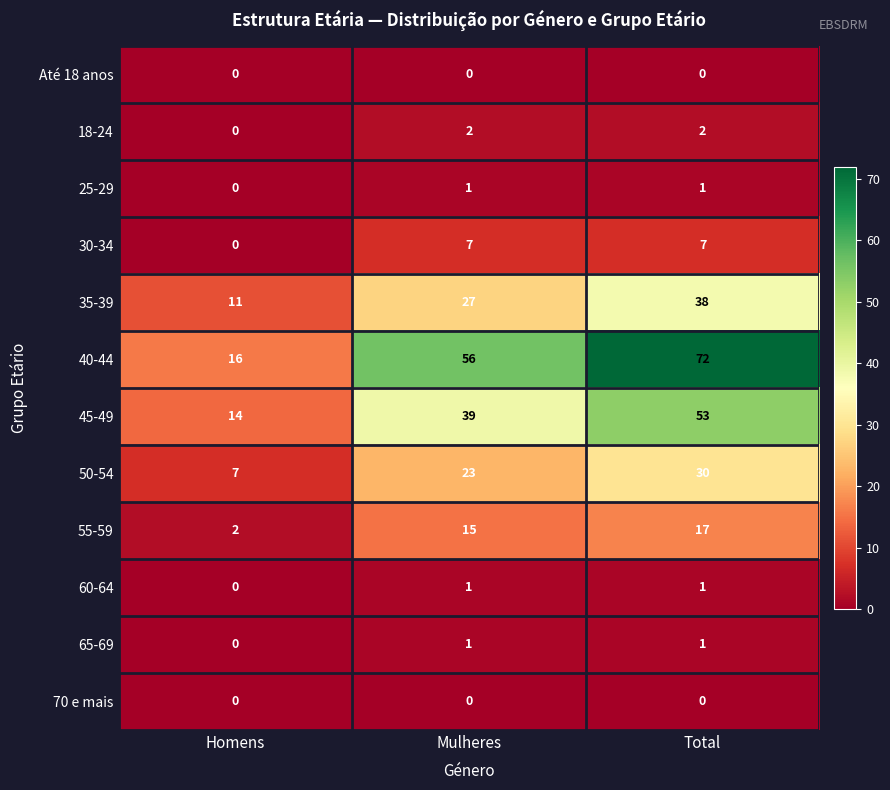

How many series are shown in this chart?

12